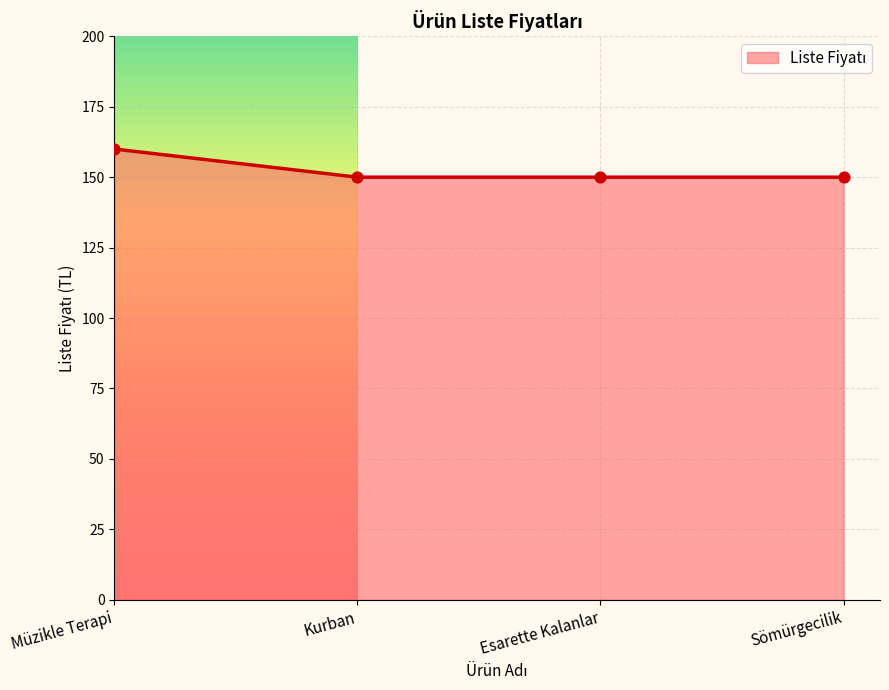

What is the ratio of the value at Esarette Kalanlar to the value at Kurban?

1.0